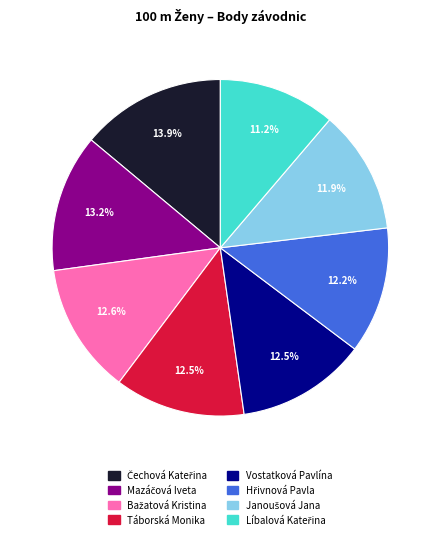

Is there any slice that represents more than half of the pie?

No